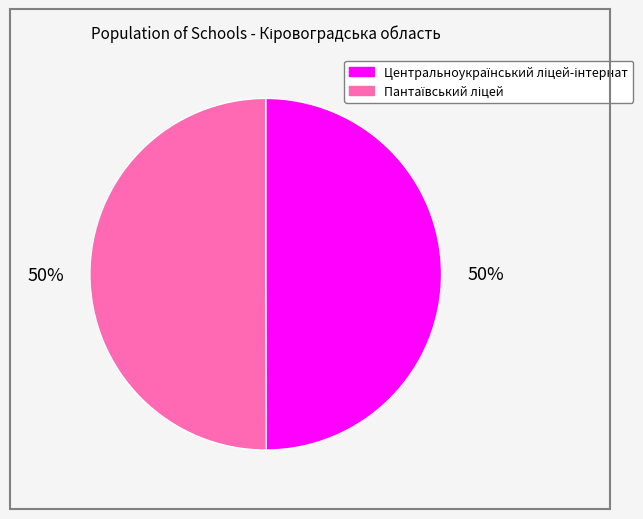

To the nearest percent, what is the average slice percentage?

50%